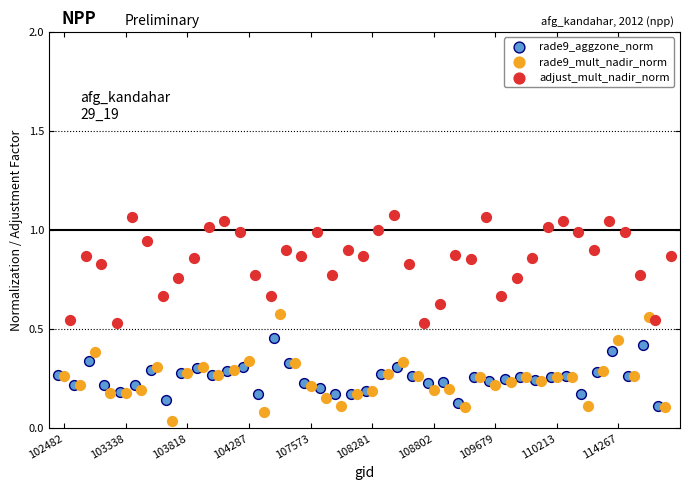

Which series contains the lowest Y value?

rade9_mult_nadir_norm